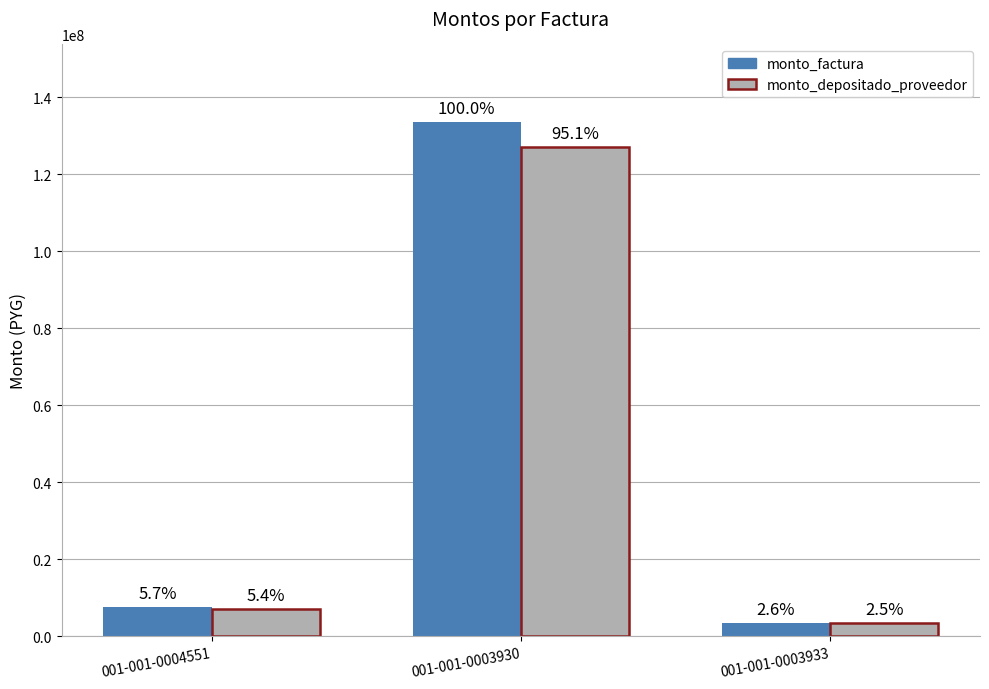

How many bars are there in each group?

2